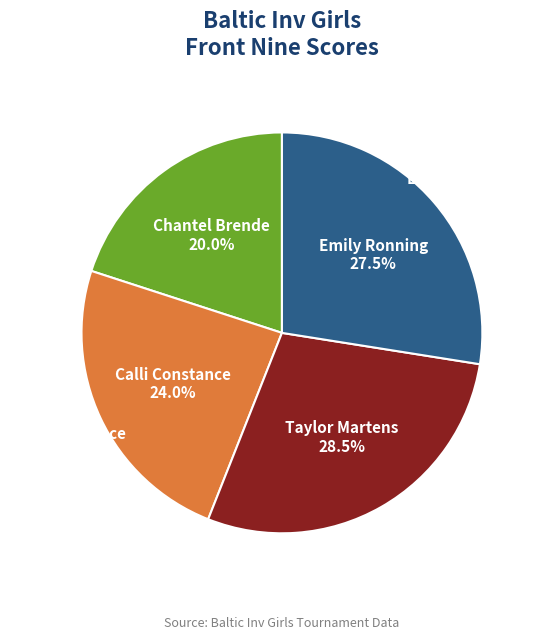

Does any single category account for the majority?

No